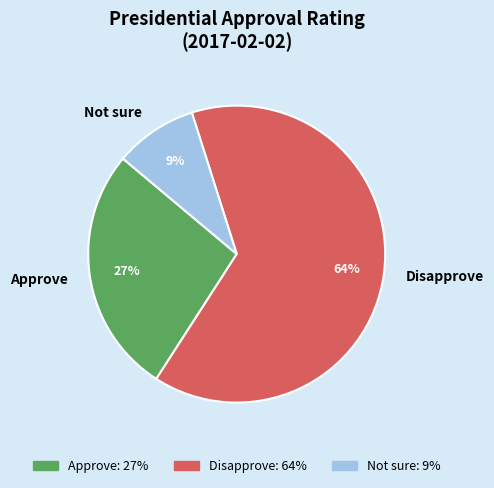

To the nearest percent, what is the average slice percentage?

33%